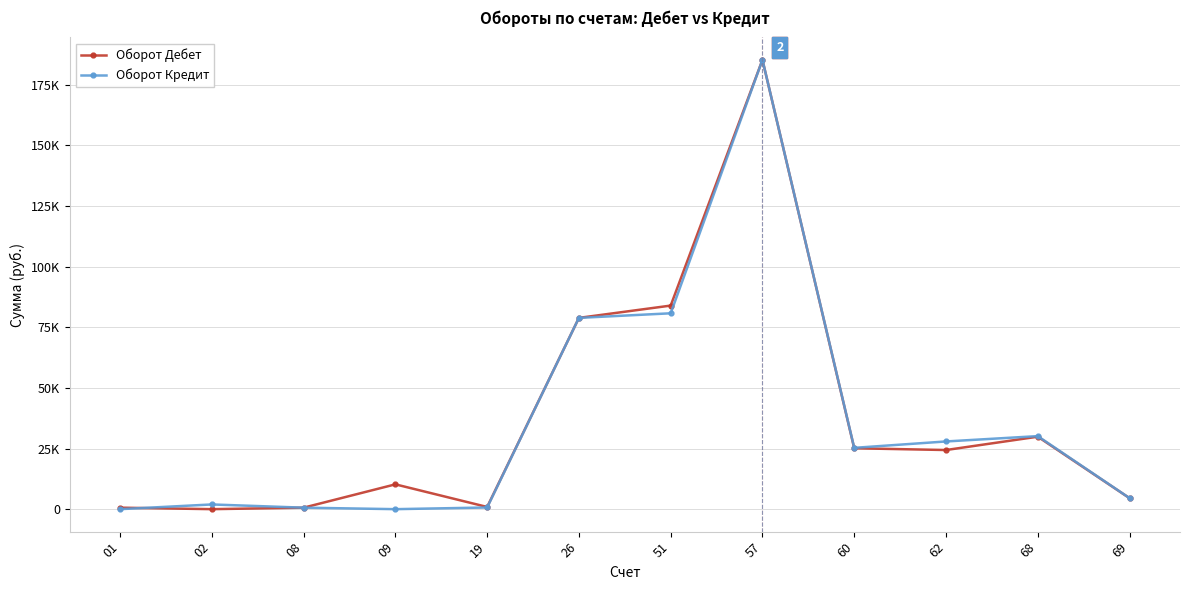

What is the difference between the maximum and minimum values in the Оборот Дебет series?

185185.2